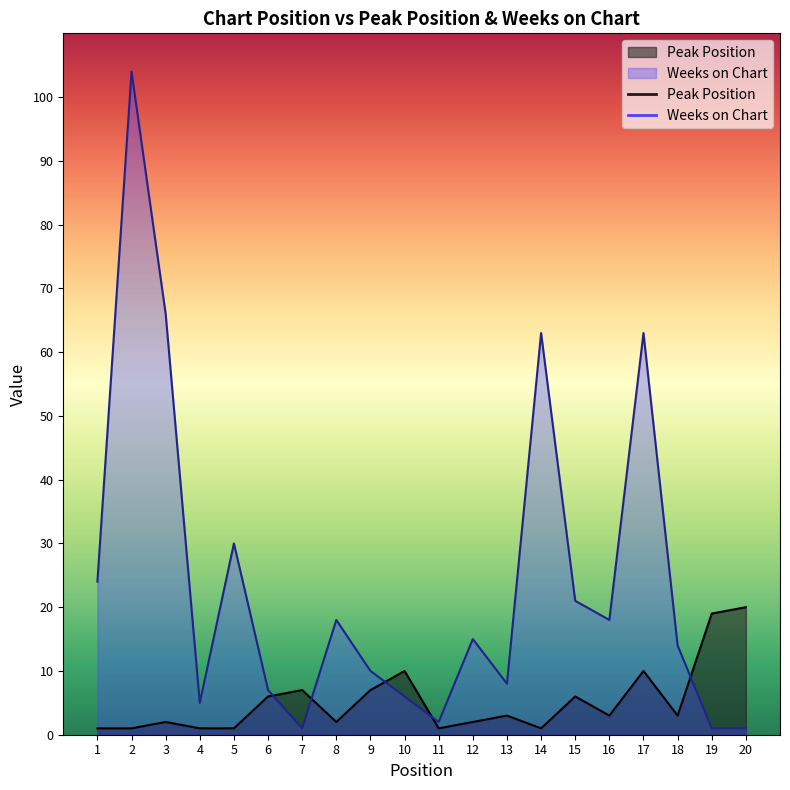

What is the value of the Weeks on Chart point at the 9th from the left?

10